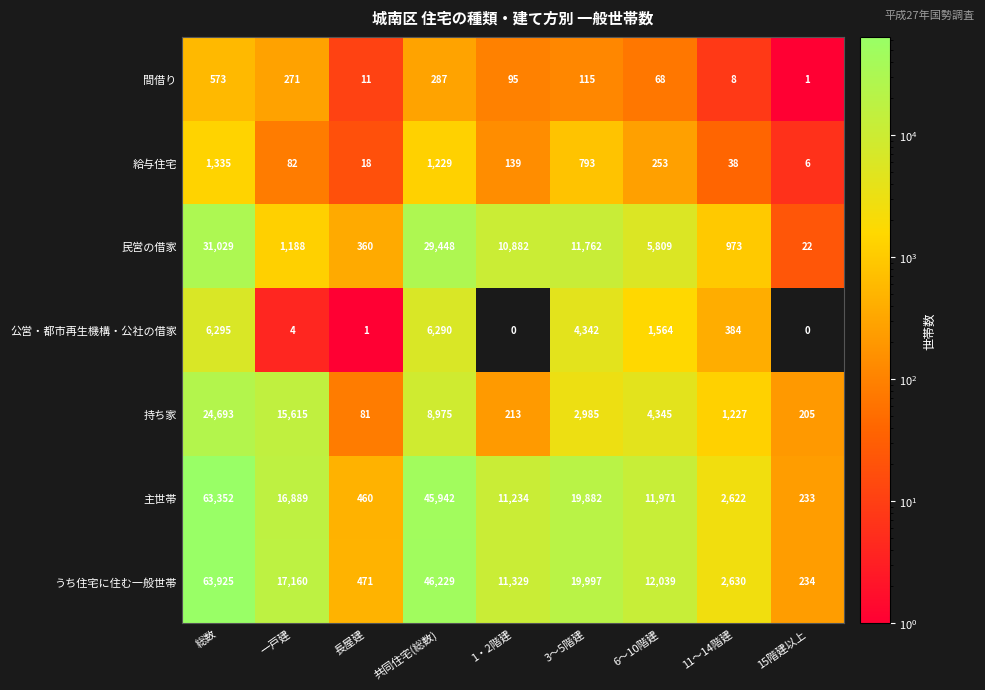

What is the total value across all series at 6～10階建?

36049